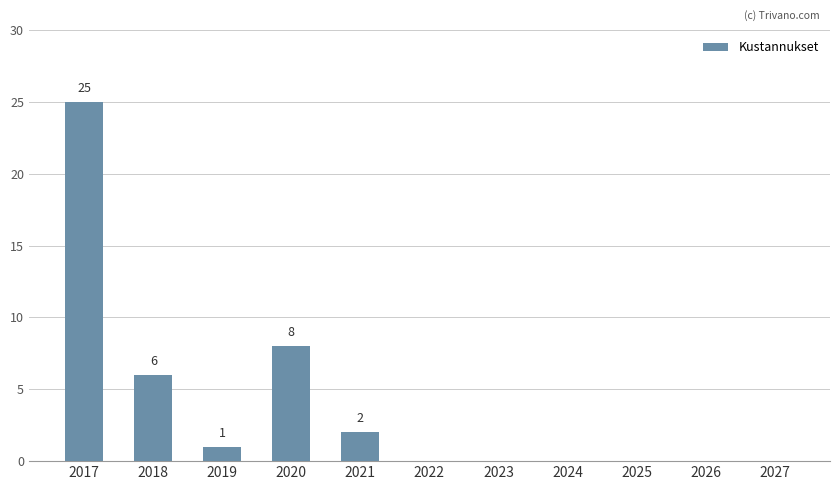

Reading left to right, what are all the values shown in this chart?

25	6	1	8	2	0	0	0	0	0	0